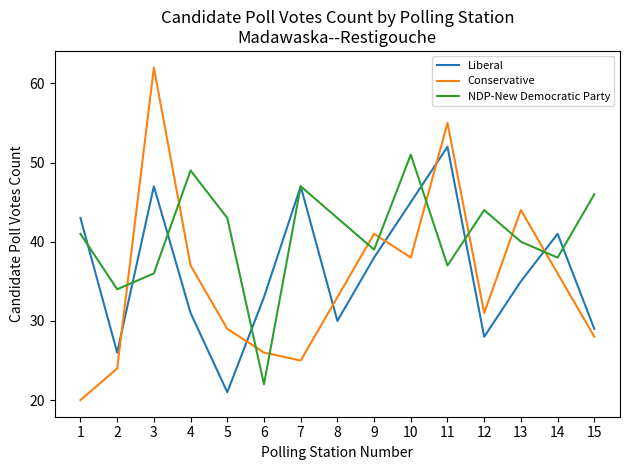

What are all the series names shown in the legend?

Liberal, Conservative, NDP-New Democratic Party